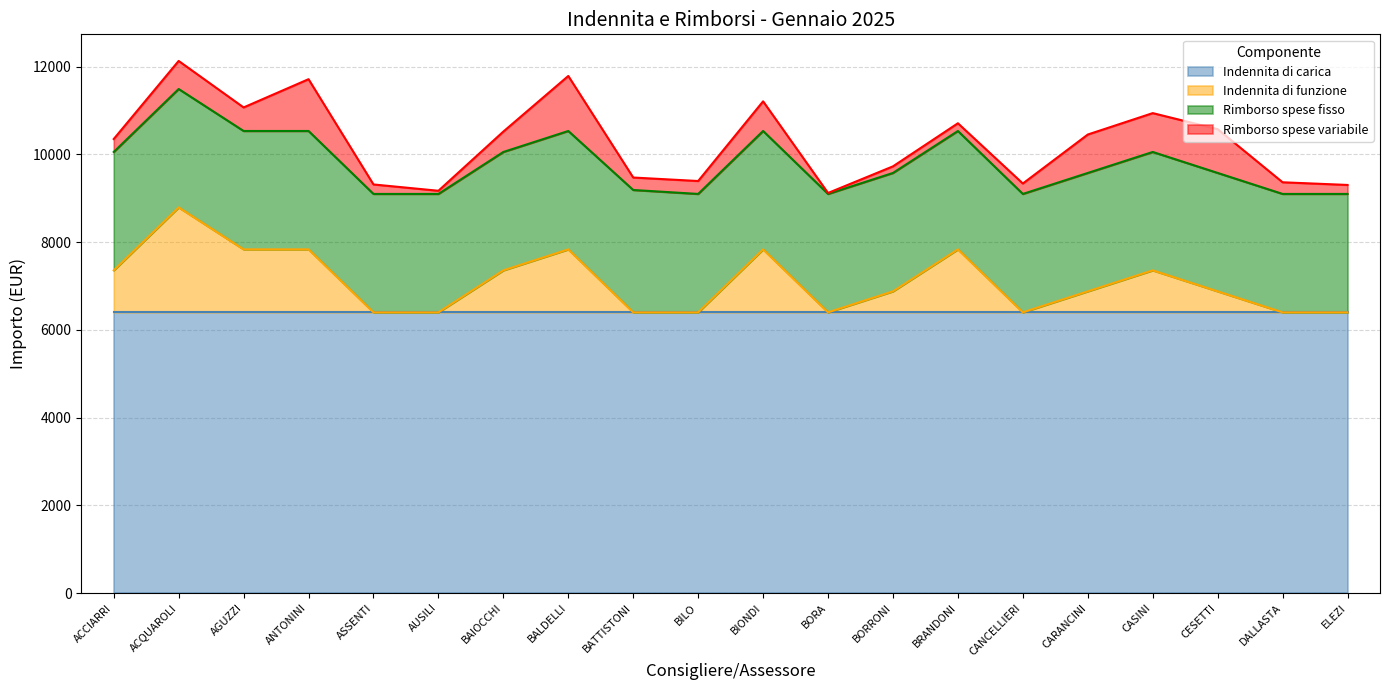

How many lines are shown in the chart?

4